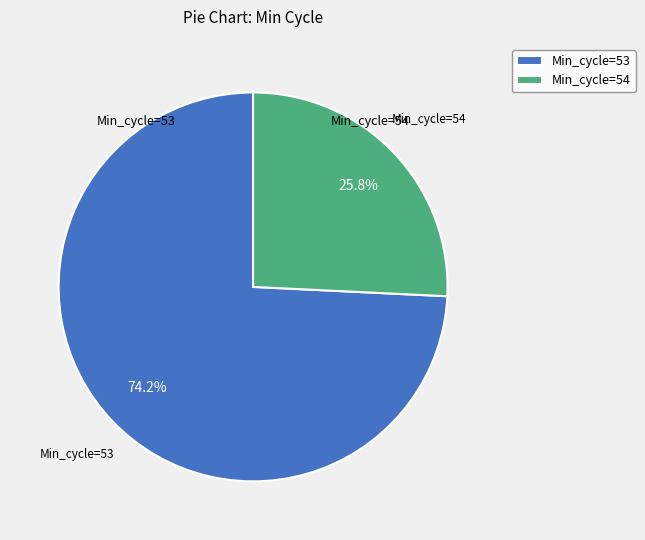

What is the largest slice in the pie chart?

Min_cycle=53